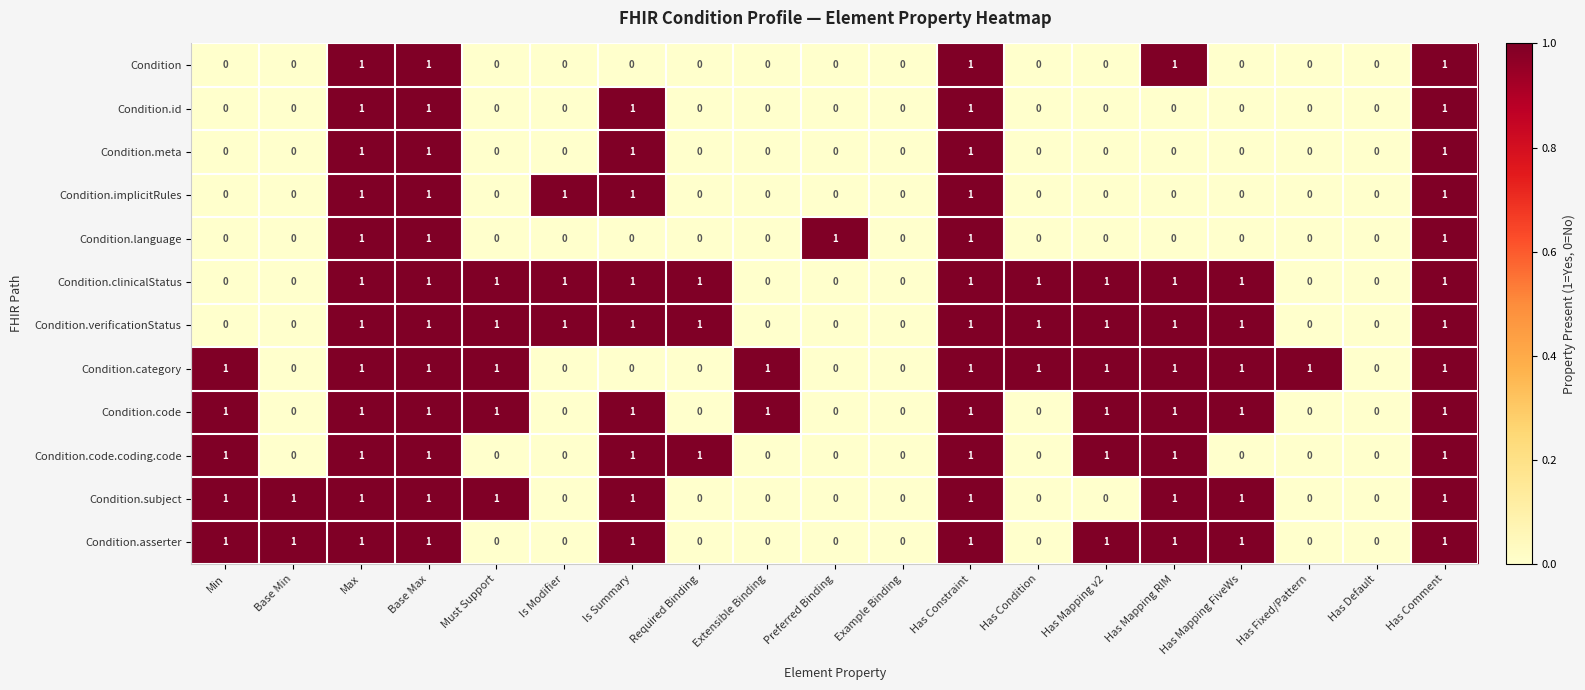

How many Condition.subject values are between 0 and 1?

19